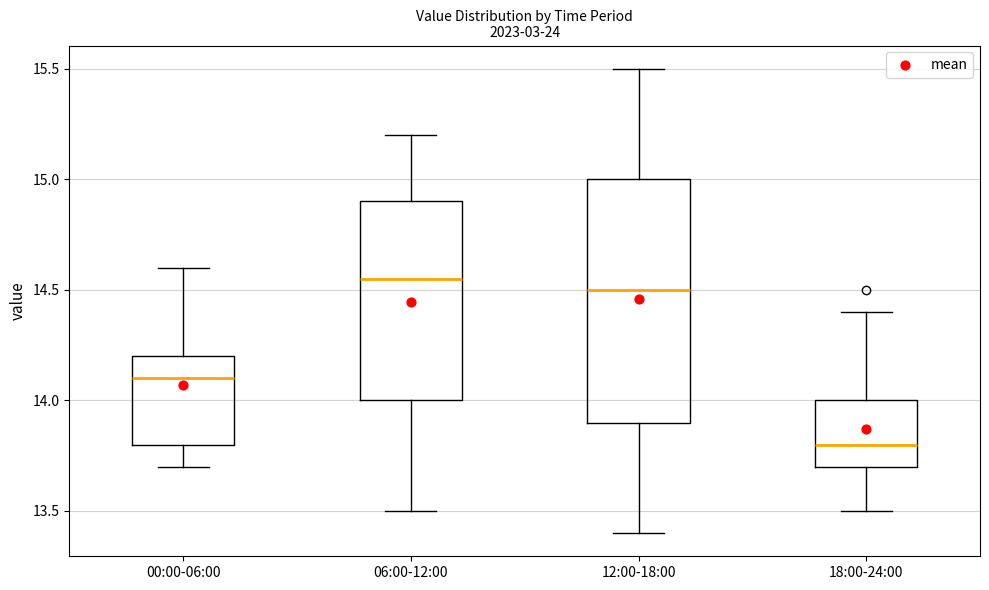

Reading left to right, transcribe this box plot: for each box, give where its median line is, the range the box spans, and where its two whiskers end, as read against the y-axis. The values are not printed on the chart, so give them approximately, as read against the axis.

00:00-06:00: median 14.10, box 13.80 to 14.20, whiskers 13.70 to 14.60
06:00-12:00: median 14.55, box 14.00 to 14.90, whiskers 13.50 to 15.20
12:00-18:00: median 14.50, box 13.90 to 15.00, whiskers 13.40 to 15.50
18:00-24:00: median 13.80, box 13.70 to 14.00, whiskers 13.50 to 14.40